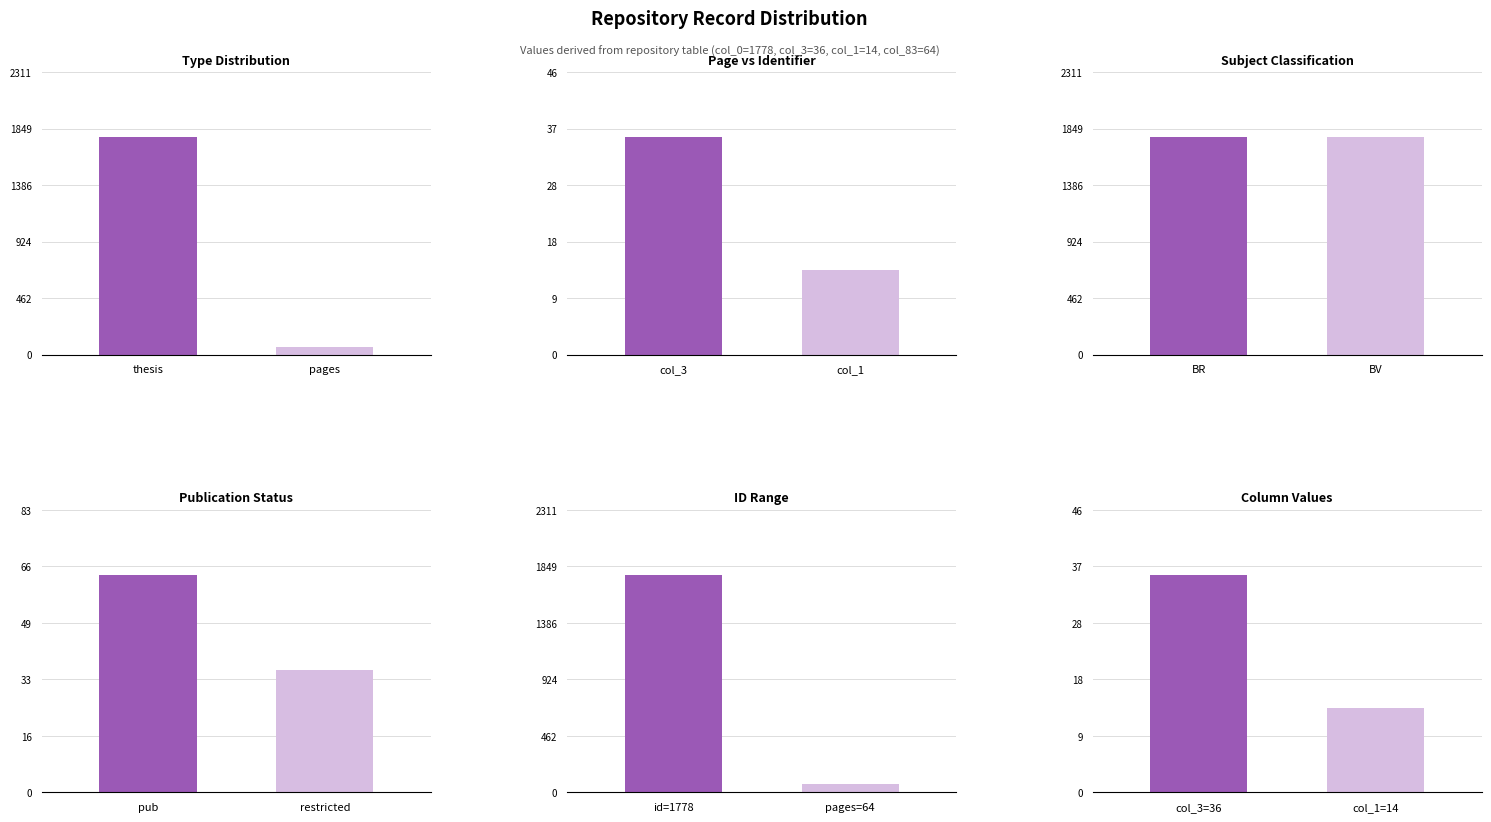

What is the label of the 1st bar from the right?

pages